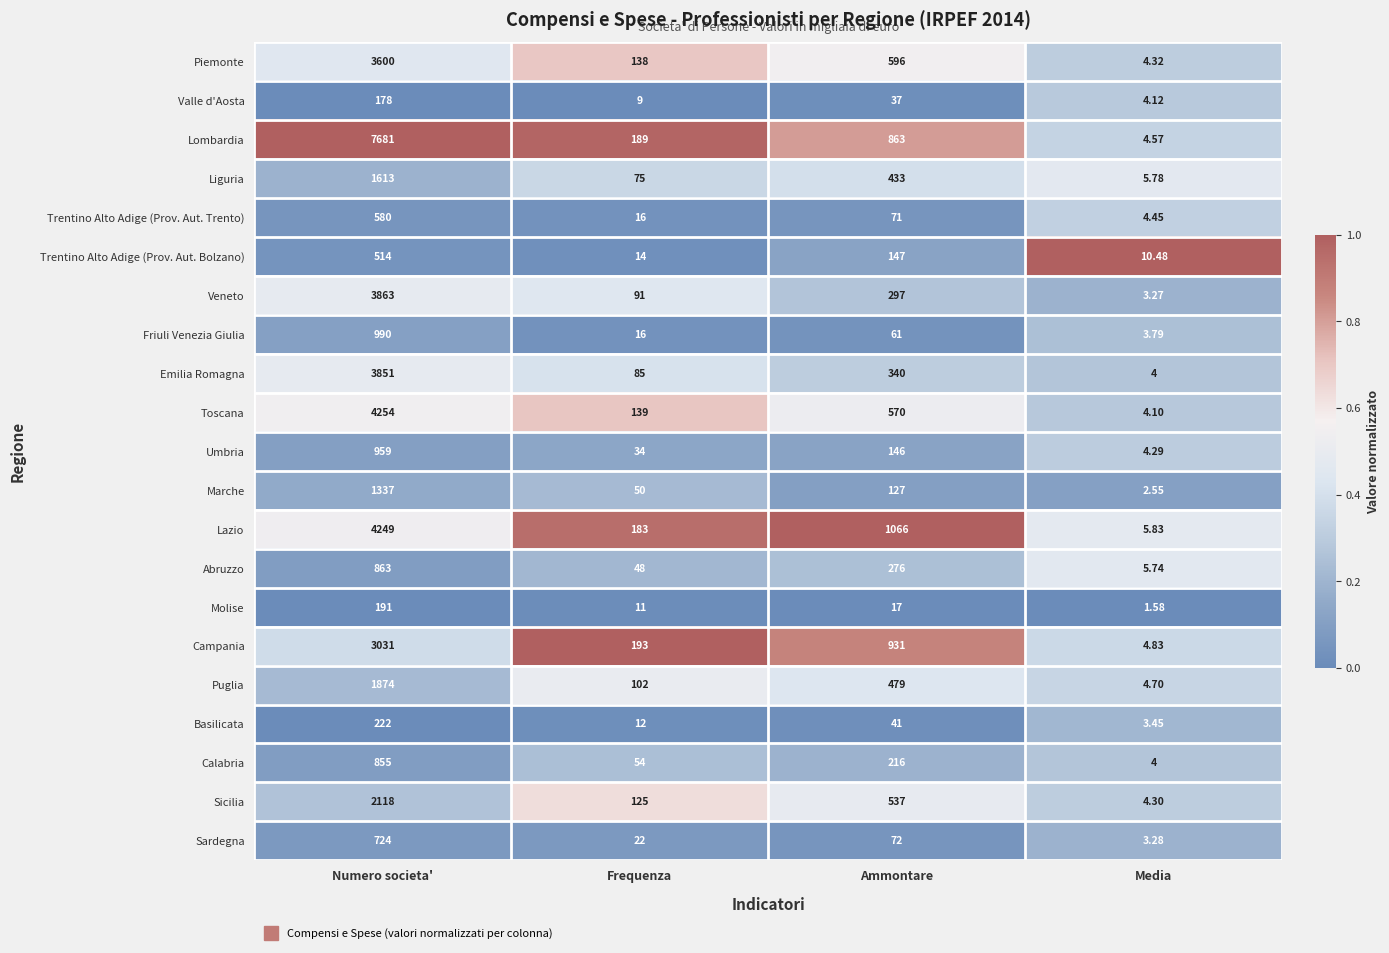

Where is Liguria nearest to the value 809?

Ammontare